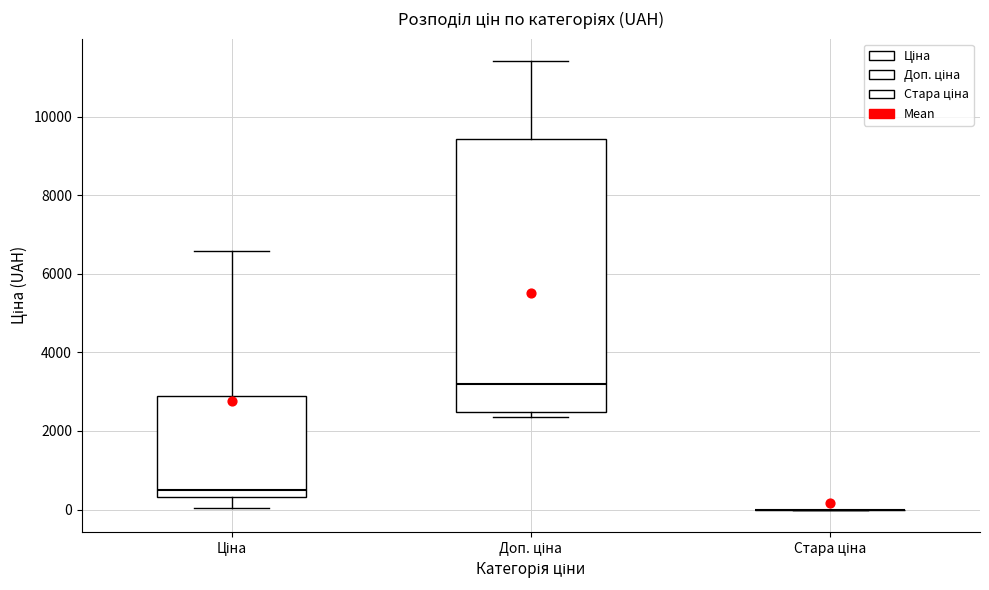

Reading left to right, read every box against the y-axis: the position of its median line, the range the box covers, and the ends of its whiskers. The values are not printed on the chart, so give them approximately, as read against the axis.

Ціна: median 400 (just above the box's lower edge), box 400 to 2800, whiskers 0 to 6600
Доп. ціна: median 3200, box 2400 to 9400, whiskers 2400 (just below the box's lower edge) to 11400
Стара ціна: box collapsed to a line at 0, whiskers 0 to 0